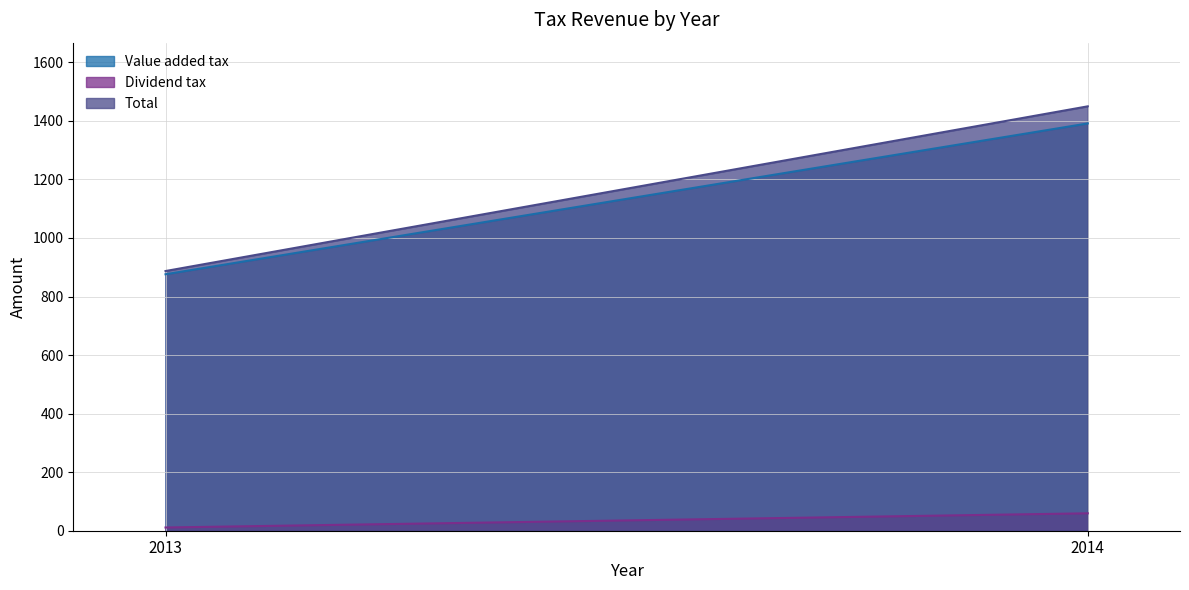

The Total series shows 1211.0 at 2013. True or false?

False